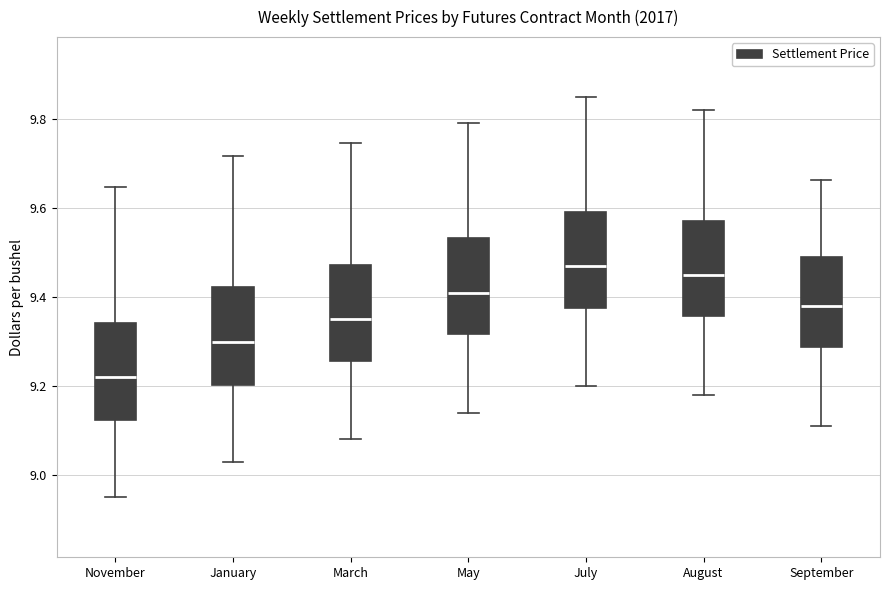

Reading left to right, read every box against the y-axis: the position of its median line, the range the box covers, and the ends of its whiskers. The values are not printed on the chart, so give them approximately, as read against the axis.

November: median 9.22, box 9.12 to 9.34, whiskers 8.96 to 9.64
January: median 9.30, box 9.20 to 9.42, whiskers 9.04 to 9.72
March: median 9.36, box 9.26 to 9.48, whiskers 9.08 to 9.74
May: median 9.42, box 9.32 to 9.54, whiskers 9.14 to 9.80
July: median 9.48, box 9.38 to 9.60, whiskers 9.20 to 9.86
August: median 9.46, box 9.36 to 9.58, whiskers 9.18 to 9.82
September: median 9.38, box 9.28 to 9.48, whiskers 9.12 to 9.66